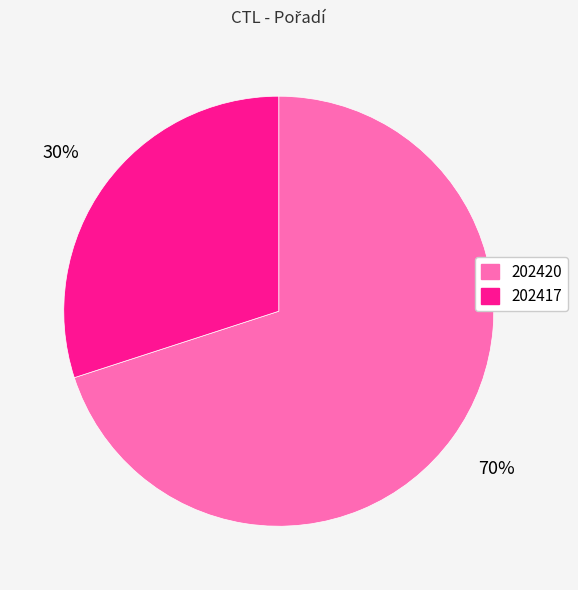

What is the ratio of the value at 202417 to the value at 202420?

0.4